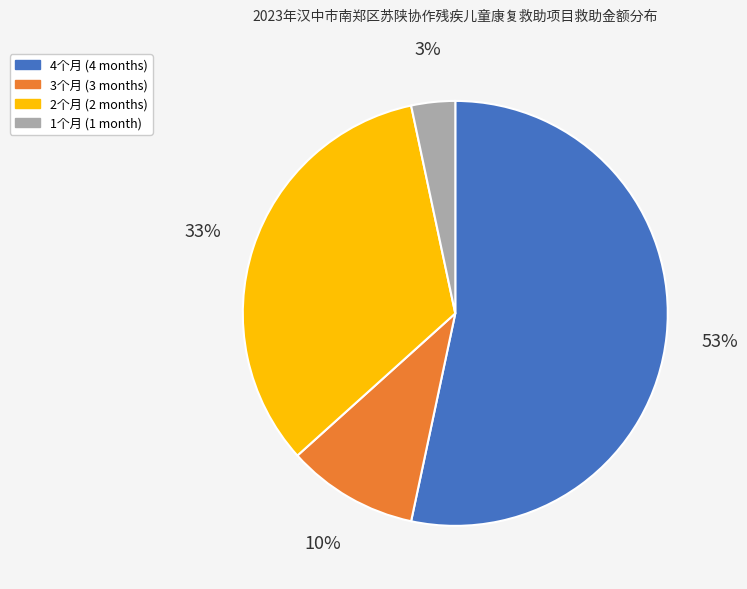

To the nearest percent, what is the difference between the 3个月 (3 months) and 4个月 (4 months) slice percentages?

43%